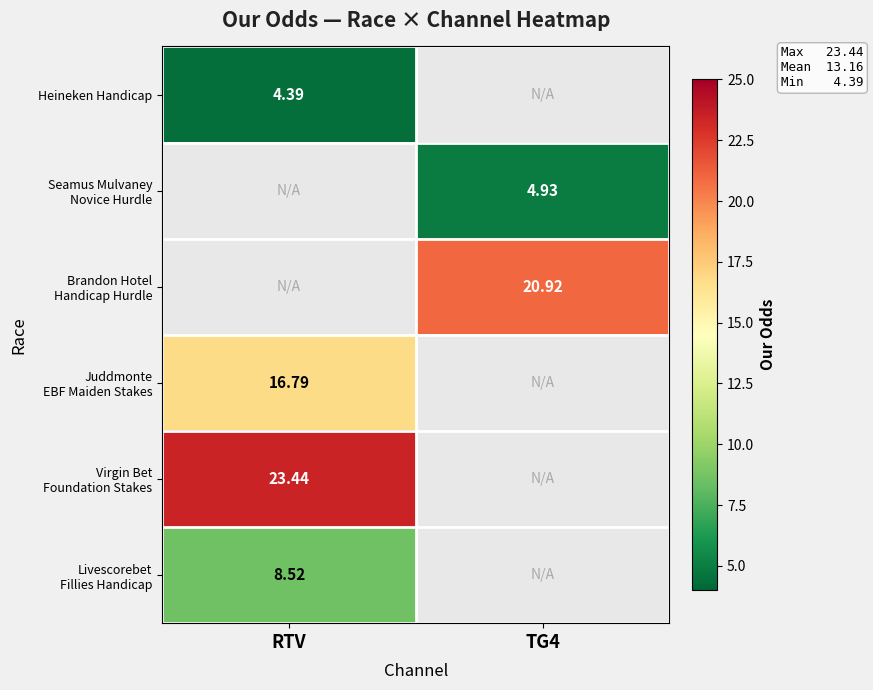

True or false: Seamus Mulvaney Novice Hurdle has a value of 8.8 at TG4.

False